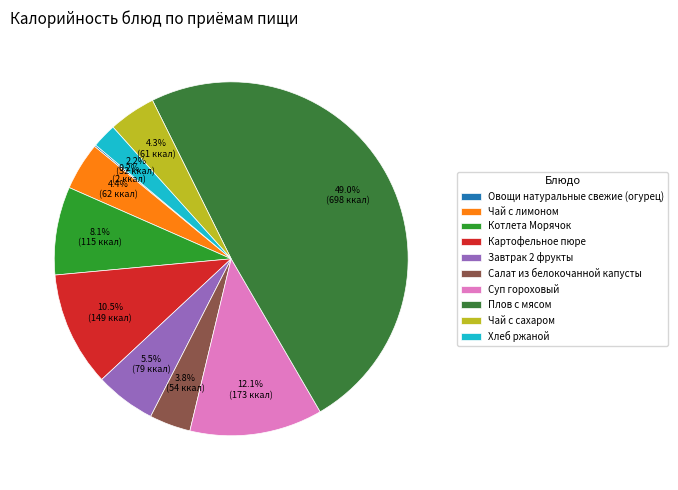

Which category has the biggest portion of the pie?

Плов с мясом